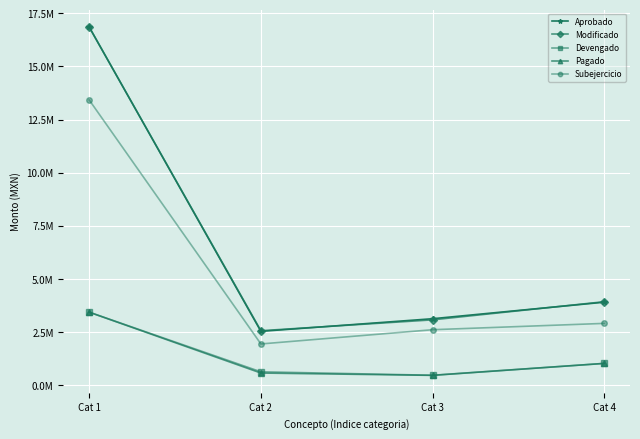

True or false: Subejercicio and Modificado cross at least once.

False